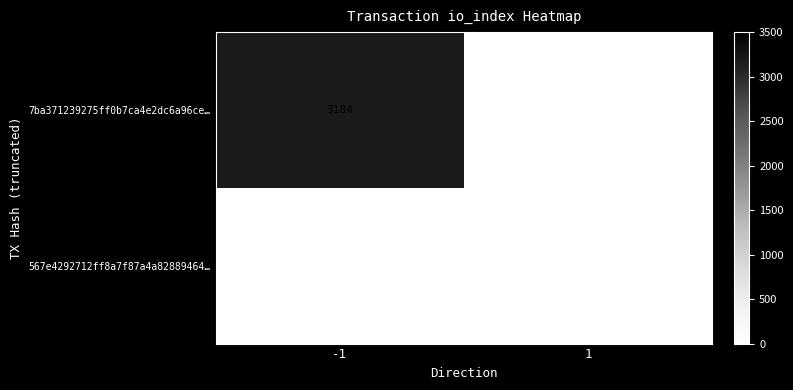

Which series has the widest spread of values?

7ba371239275ff0b7ca4e2dc6a96ce…